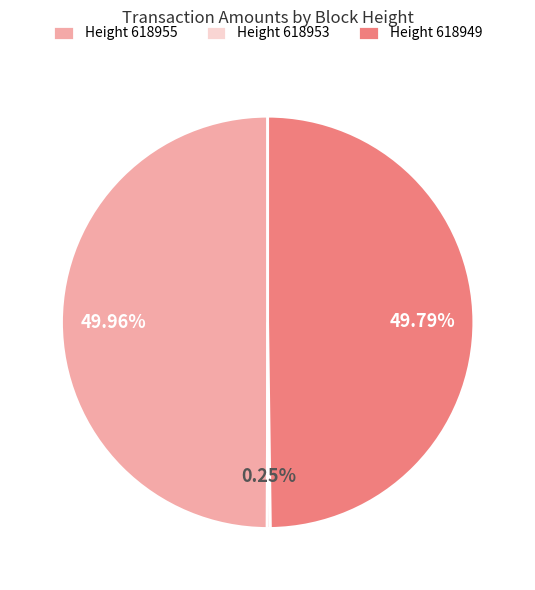

How many segments does this pie chart have?

3